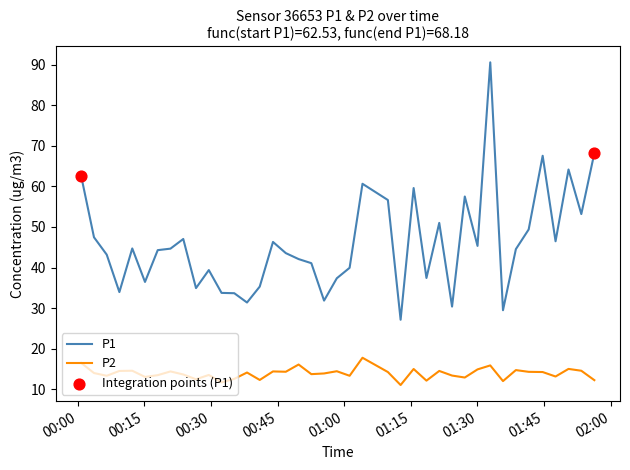

Which series has the largest total across all categories?

P1